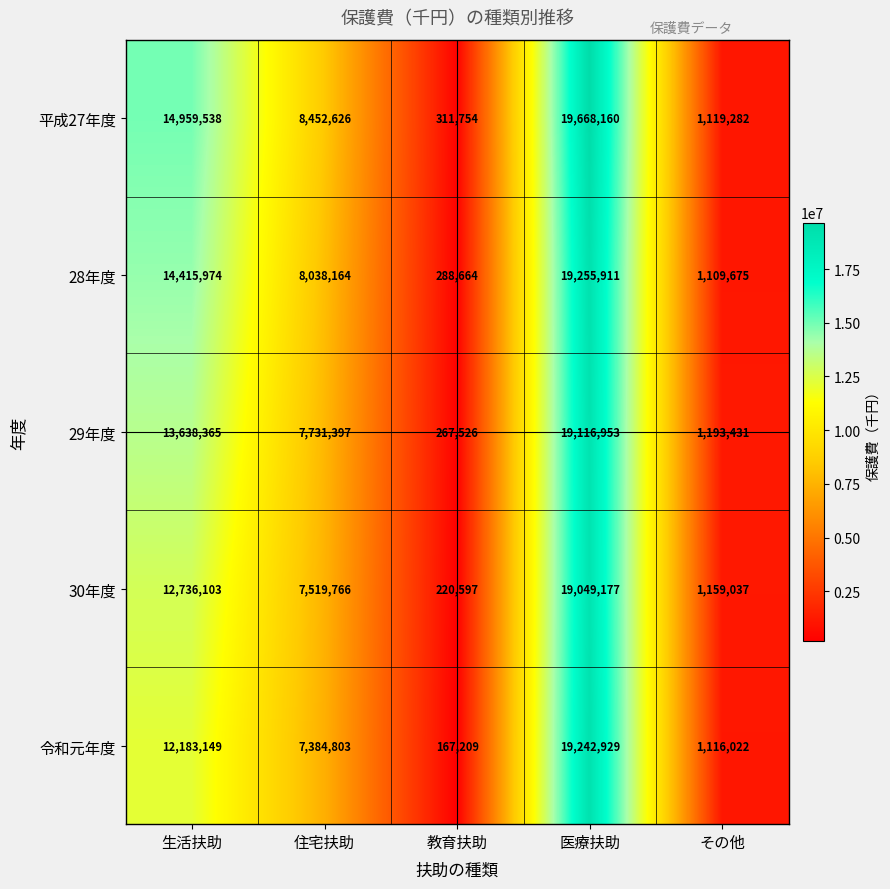

At how many categories does at least one series exceed 10692879?

2